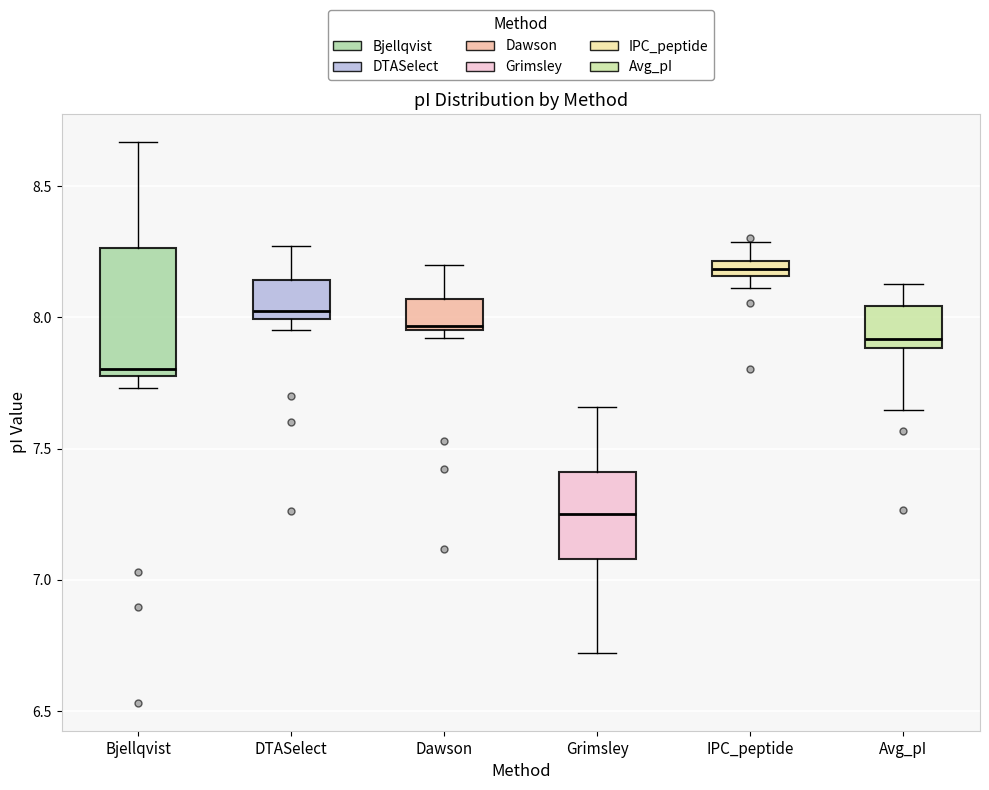

Where is the upper edge of the box for IPC_peptide on the y-axis? The values are not printed on the chart, so give them approximately, as read against the axis.

8.20